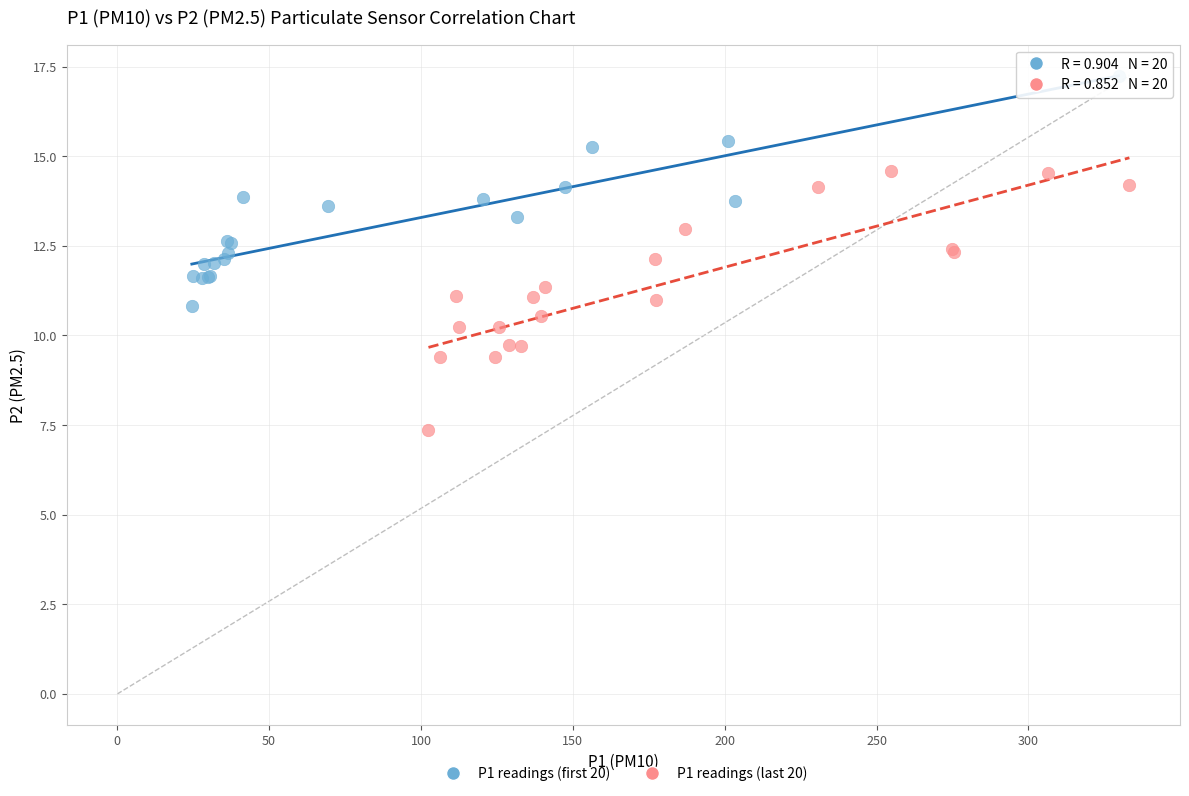

Which series contains the lowest Y value?

P1 readings (last 20)